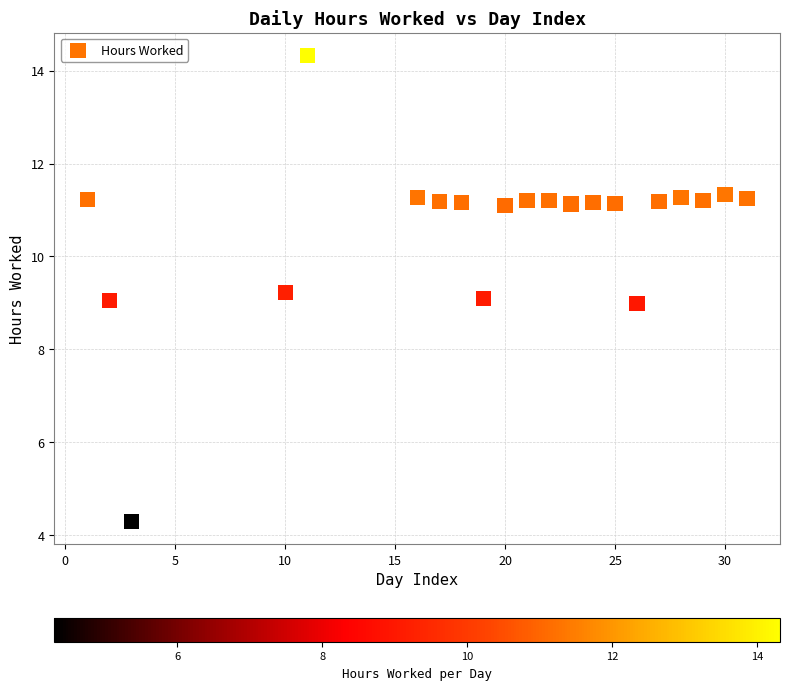

What is the range of Y values (max minus min)?

10.0